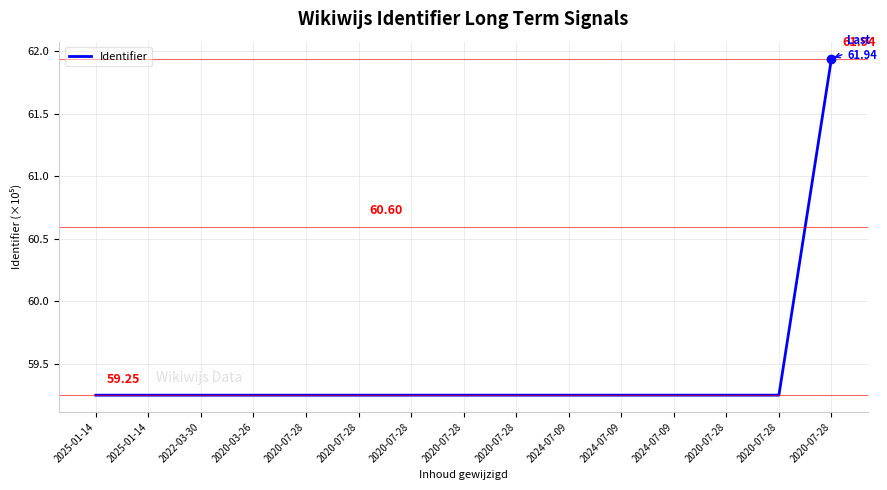

Which label corresponds to the smallest value in the chart?

2025-01-14